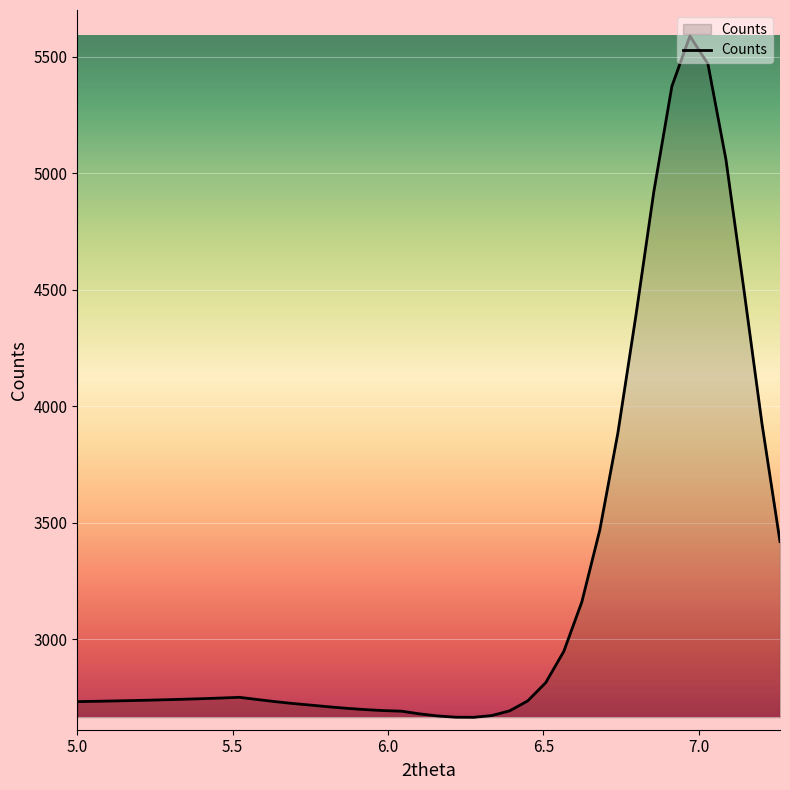

How many lines are shown in the chart?

1